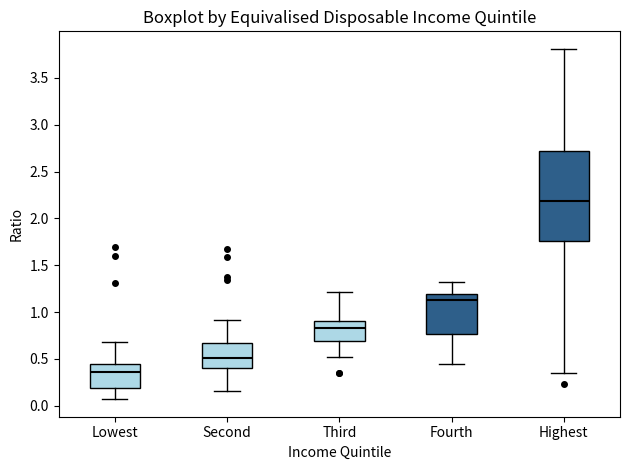

Comparing the boxes themselves (not the whiskers), which one is the tallest?

Highest